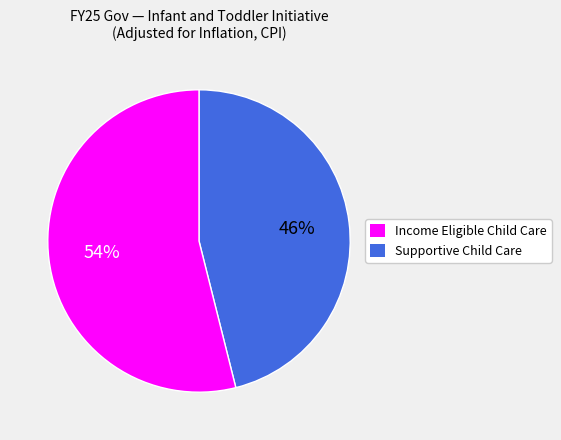

To the nearest percent, what is the difference between the largest and smallest slice percentages?

8%